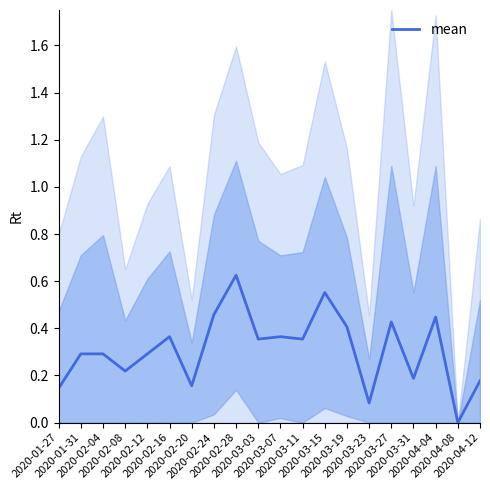

What is the label of the 3rd point from the left?

2020-02-04